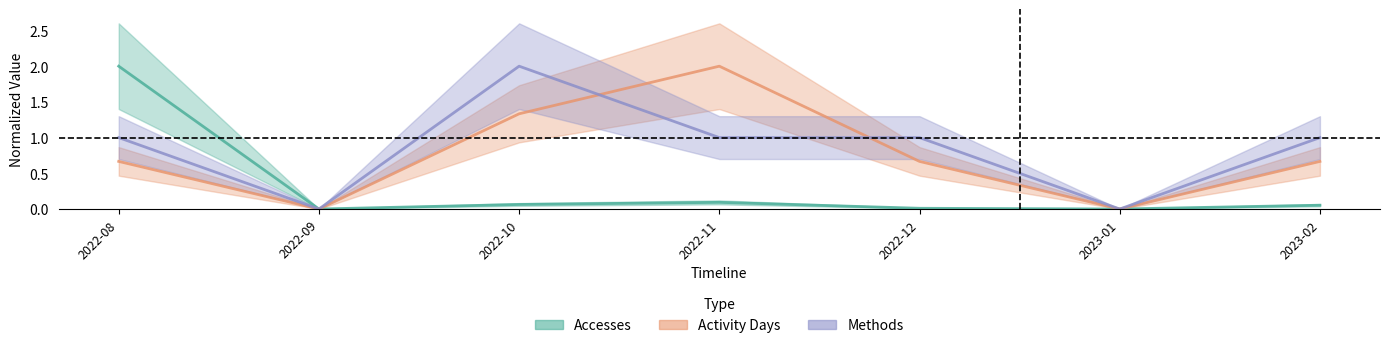

At which category does the chart reach its minimum across all series?

2022-09